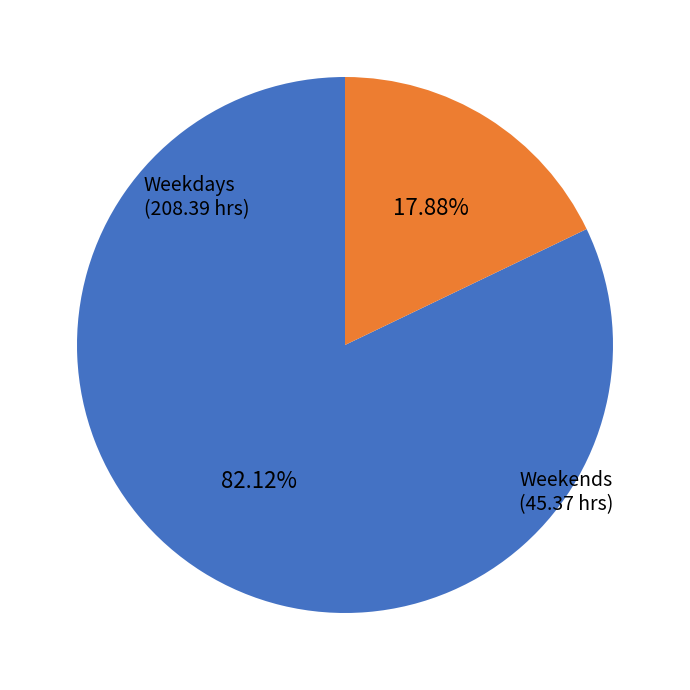

How many slices are in this pie chart?

2